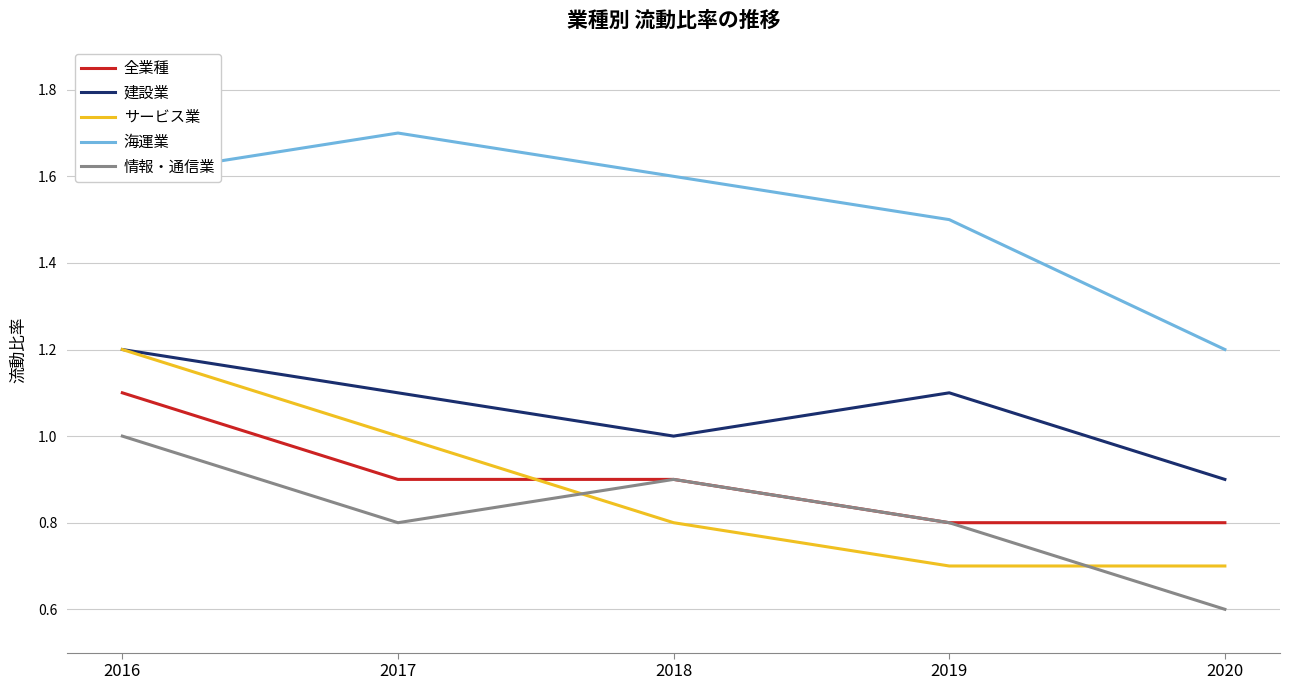

What are all the series names shown in the legend?

全業種, 建設業, サービス業, 海運業, 情報・通信業